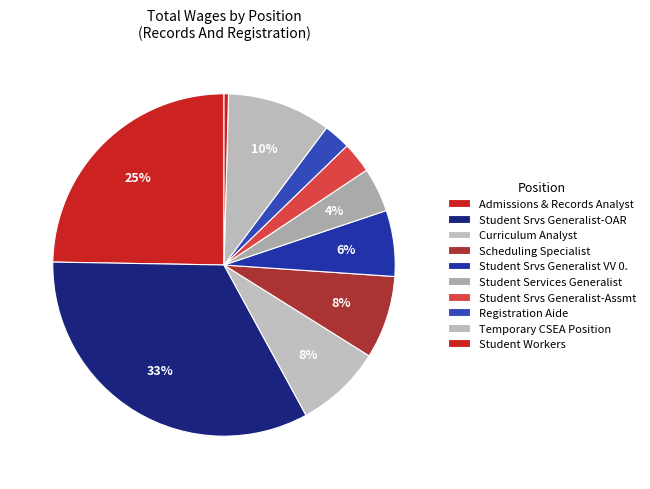

Is there any slice that represents more than half of the pie?

No